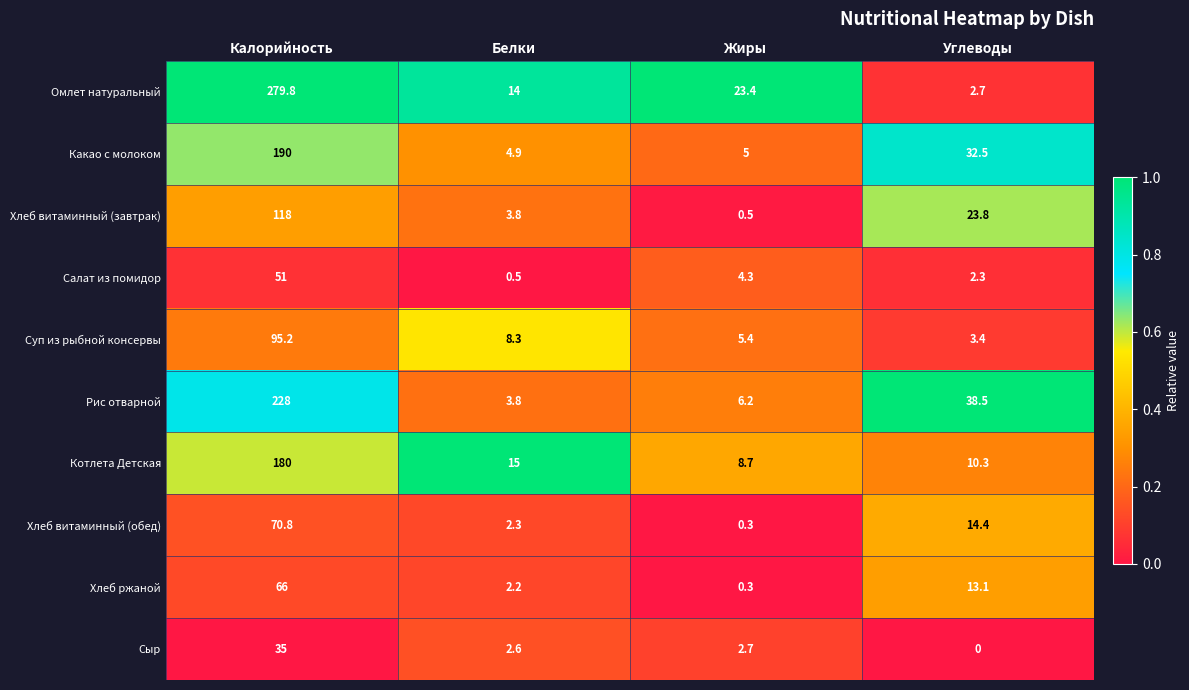

Which label corresponds to the largest value in the chart?

Калорийность